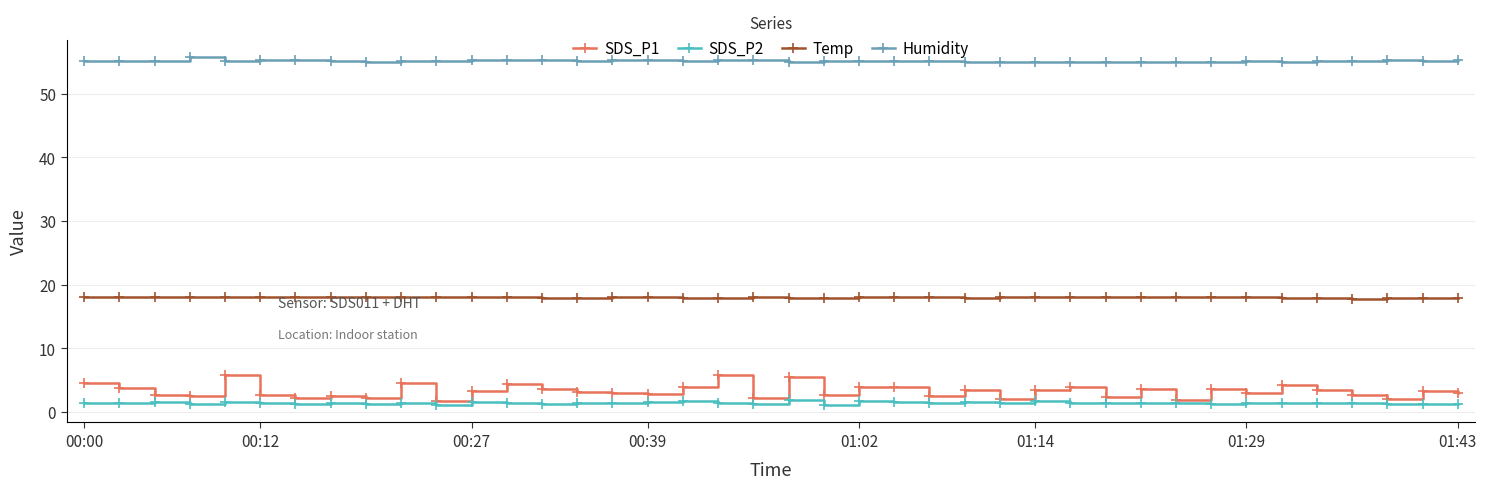

List the series in order of their peak value, lowest first.

SDS_P2, SDS_P1, Temp, Humidity